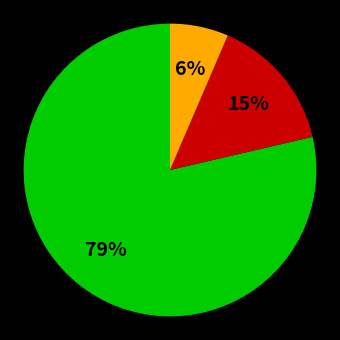

Is there a majority slice in this chart?

Yes